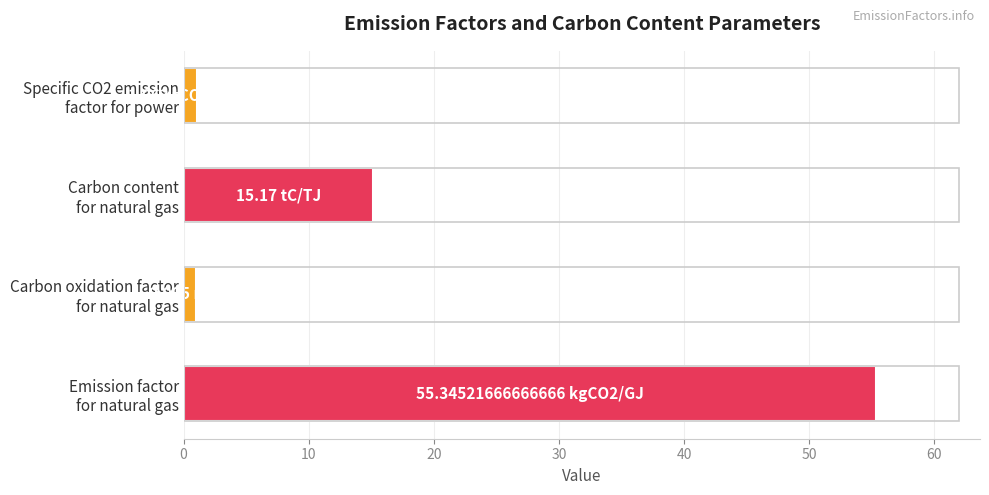

What is the average value?

18.1